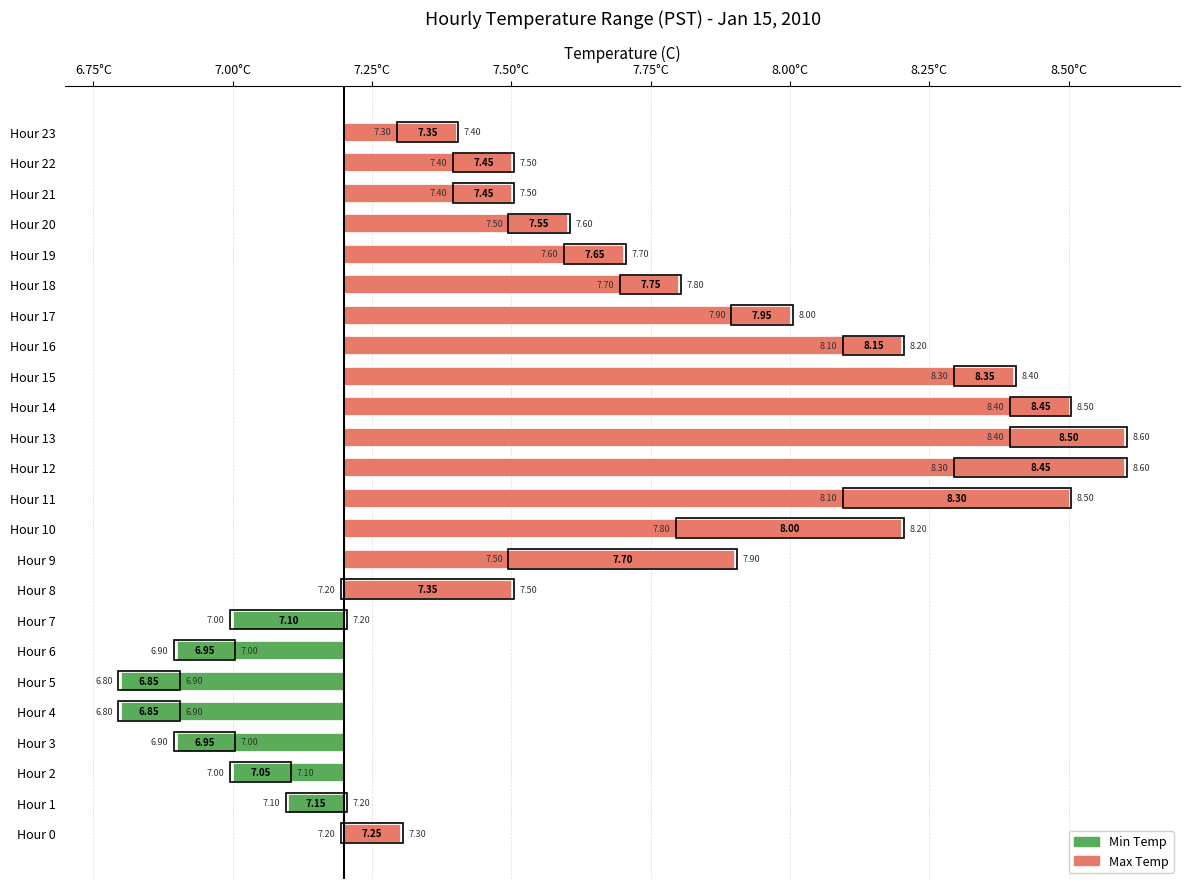

What is the spread (max minus min) of values at Hour 21?

0.1